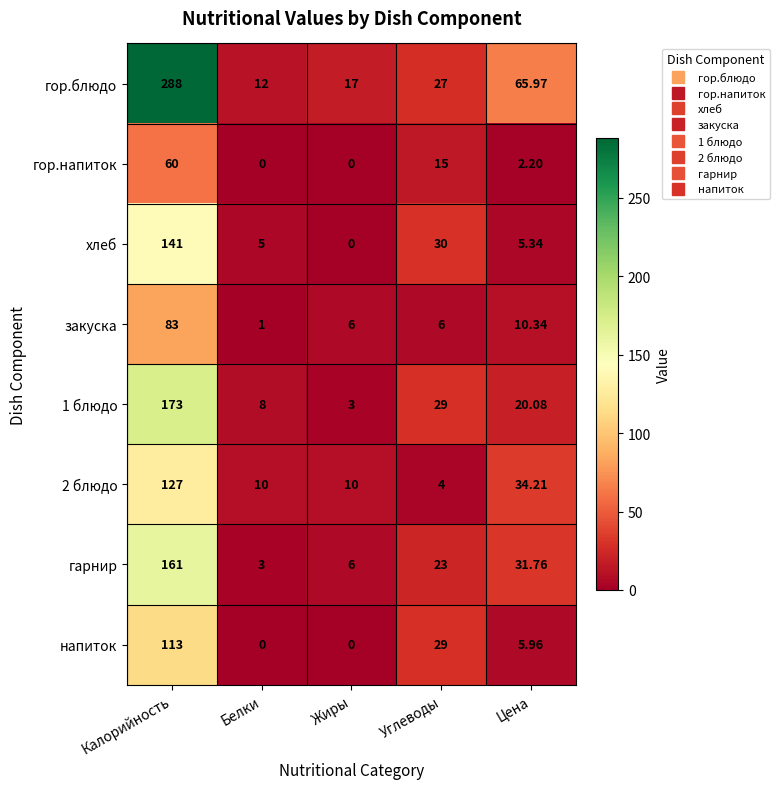

At which label does закуска first exceed 6?

Калорийность